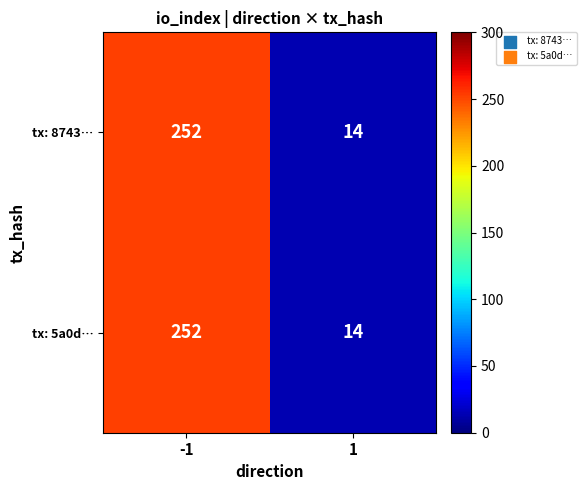

Reading right to left, transcribe all the data shown in this chart.

tx: 8743…: 14	252
tx: 5a0d…: 14	252